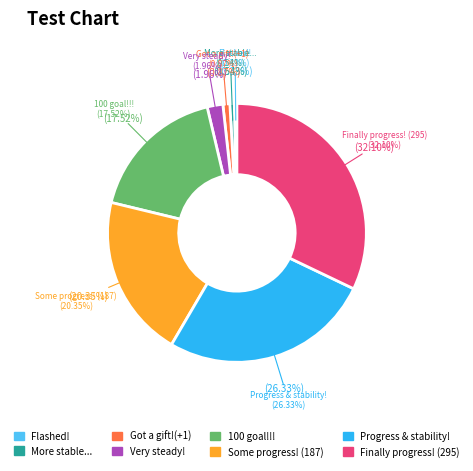

What is the change in value from 100 goal surpassed!!! to Finally, some progress!?

+26